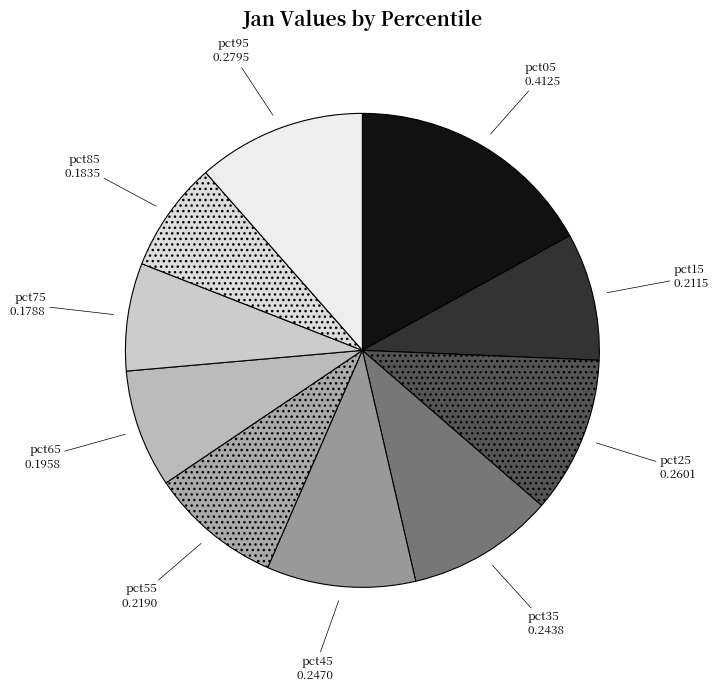

True or false: pct85 accounts for 8% of the total.

True